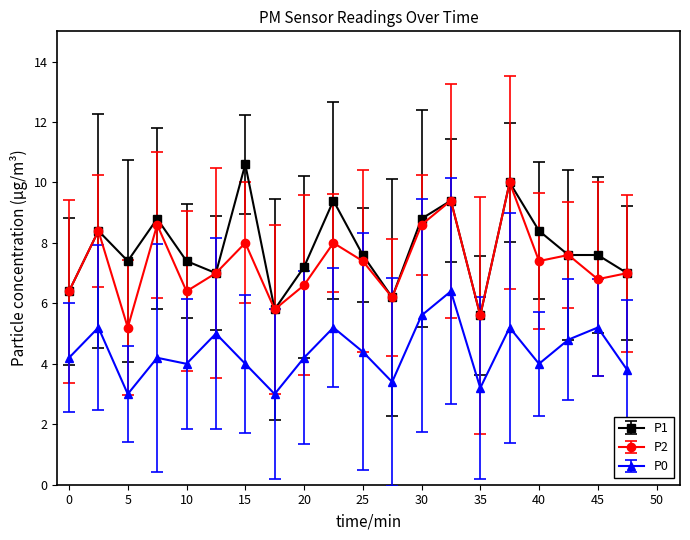

Reading left to right, what are all the values shown in this chart?

P1: 6.4	8.4	7.4	8.8	7.4	7.0	10.6	5.8	7.2	9.4	7.6	6.2	8.8	9.4	5.6	10.0	8.4	7.6	7.6	7.0
P2: 6.4	8.4	5.2	8.6	6.4	7.0	8.0	5.8	6.6	8.0	7.4	6.2	8.6	9.4	5.6	10.0	7.4	7.6	6.8	7.0
P0: 4.2	5.2	3.0	4.2	4.0	5.0	4.0	3.0	4.2	5.2	4.4	3.4	5.6	6.4	3.2	5.2	4.0	4.8	5.2	3.8